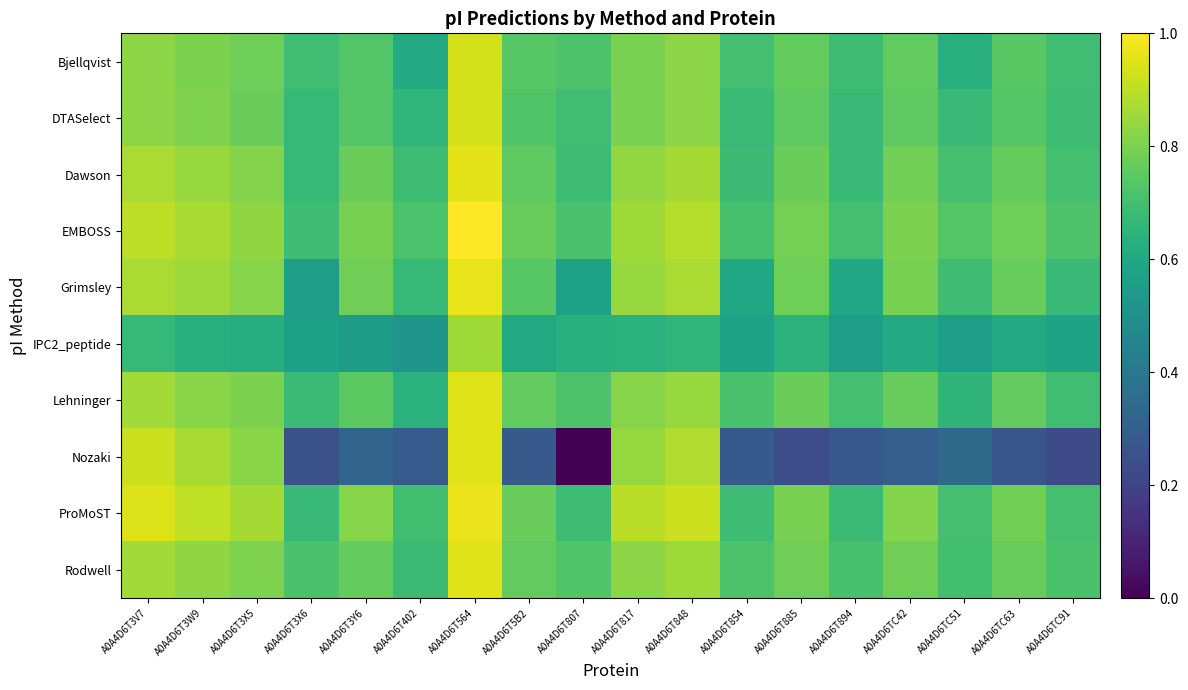

Which series changed the most between A0A4D6T3X5 and A0A4D6T848?

Nozaki